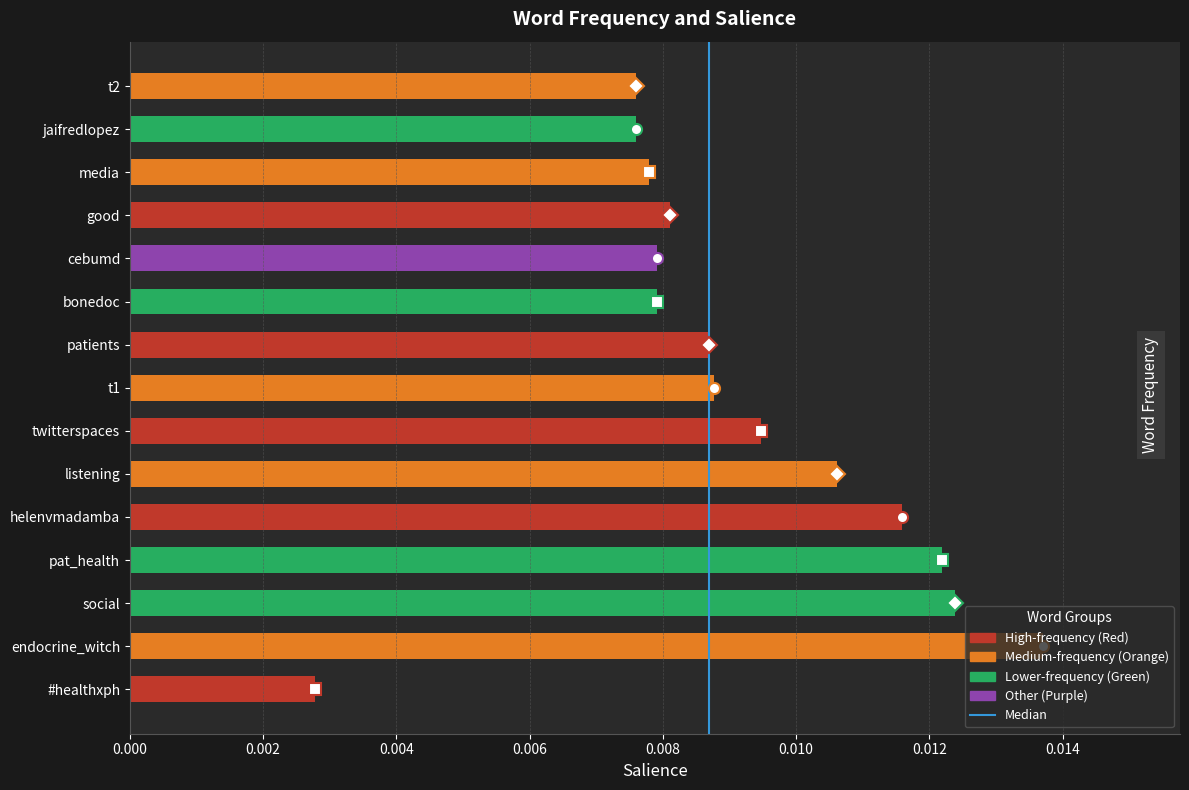

Which has a higher value, social or patients?

social